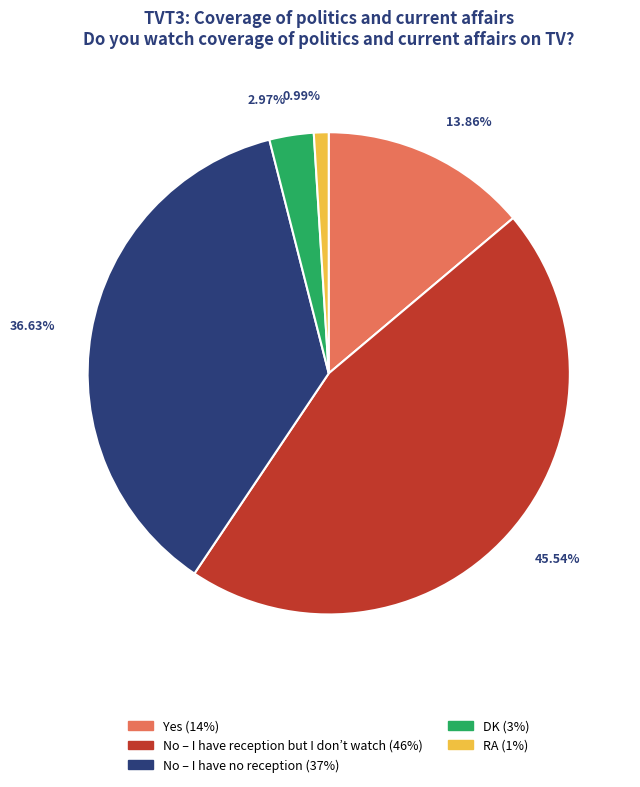

How many slices are in this pie chart?

5